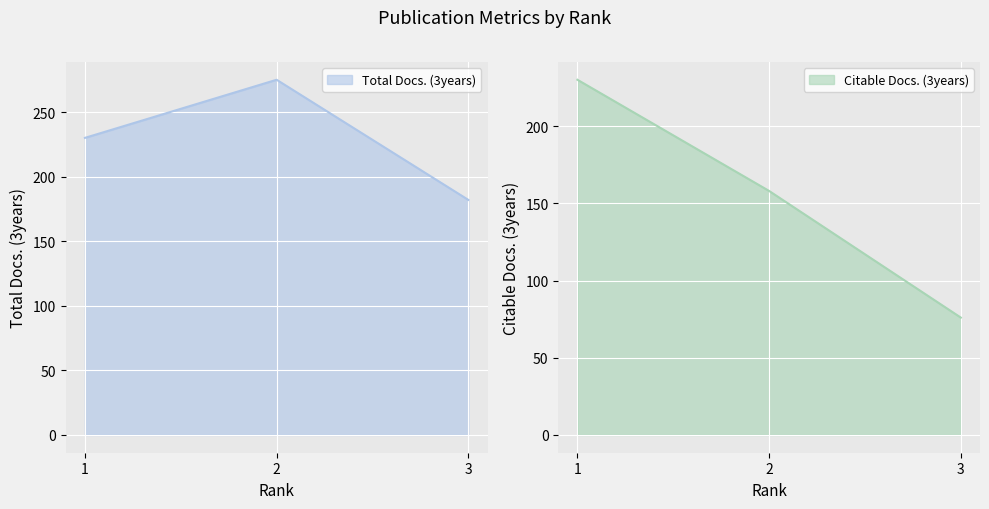

At how many categories does at least one series exceed 198?

2